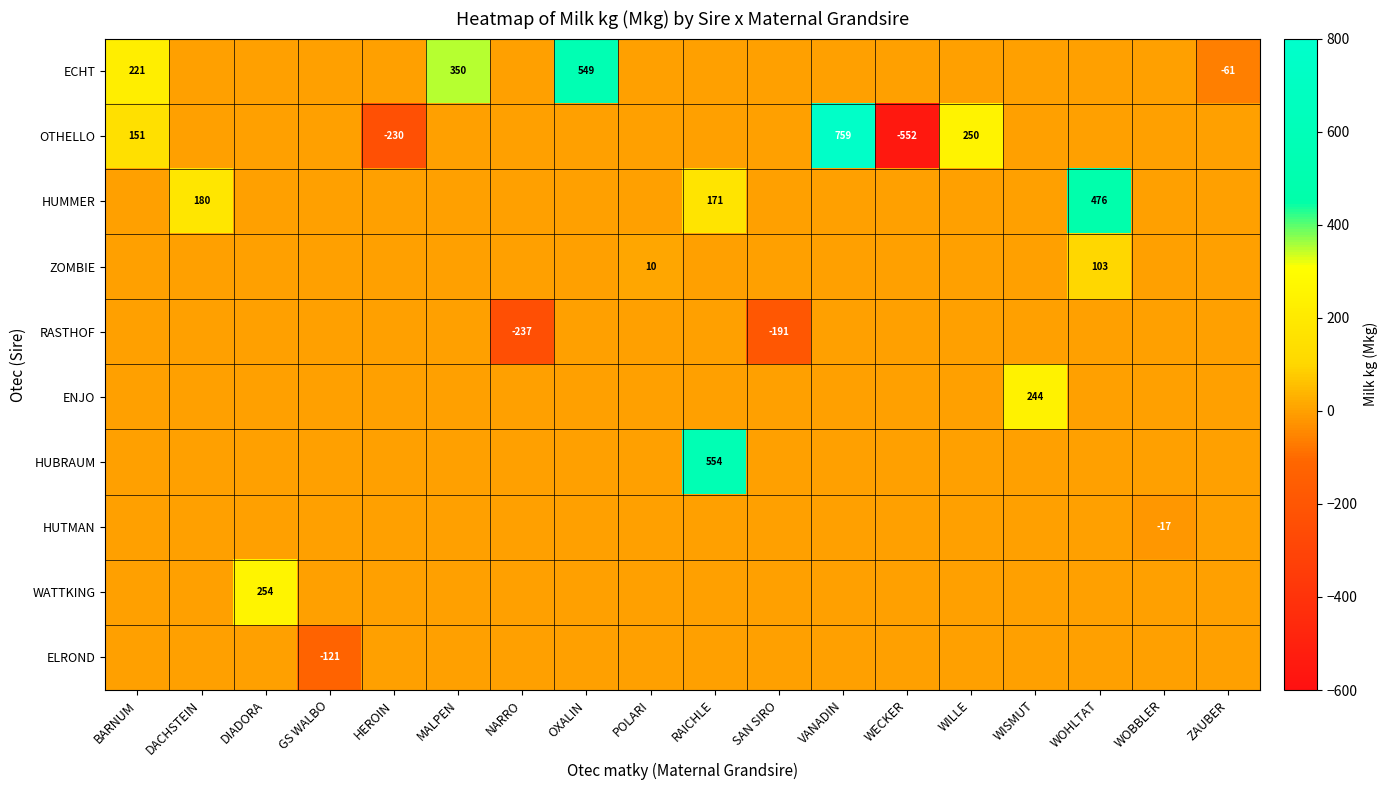

The value of ELROND at GS WALBO is -121. True or false?

True